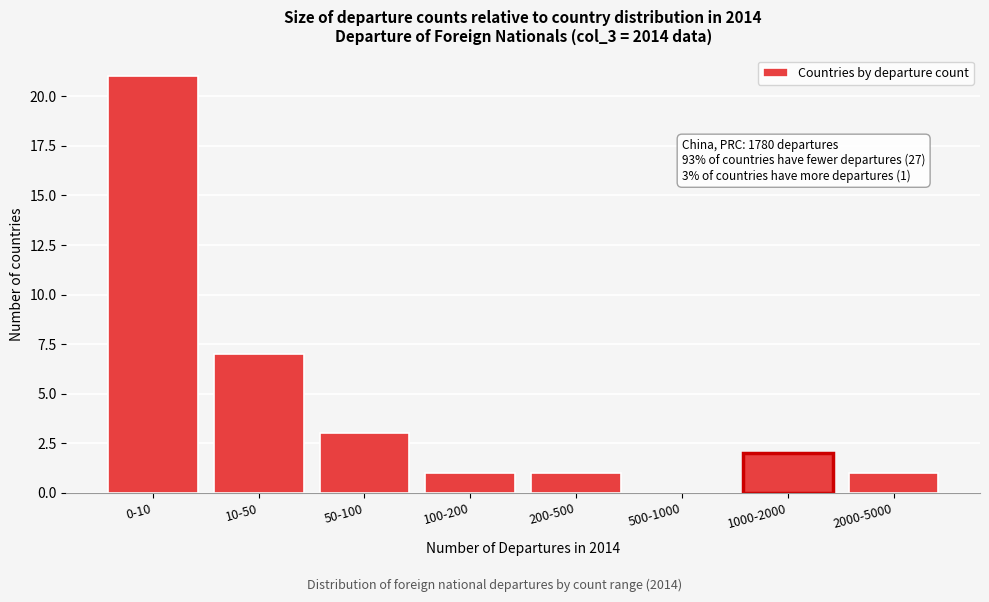

Reading right to left, transcribe all the data shown in this chart.

2000-5000=1	1000-2000=2	500-1000=0	200-500=1	100-200=1	50-100=3	10-50=7	0-10=21